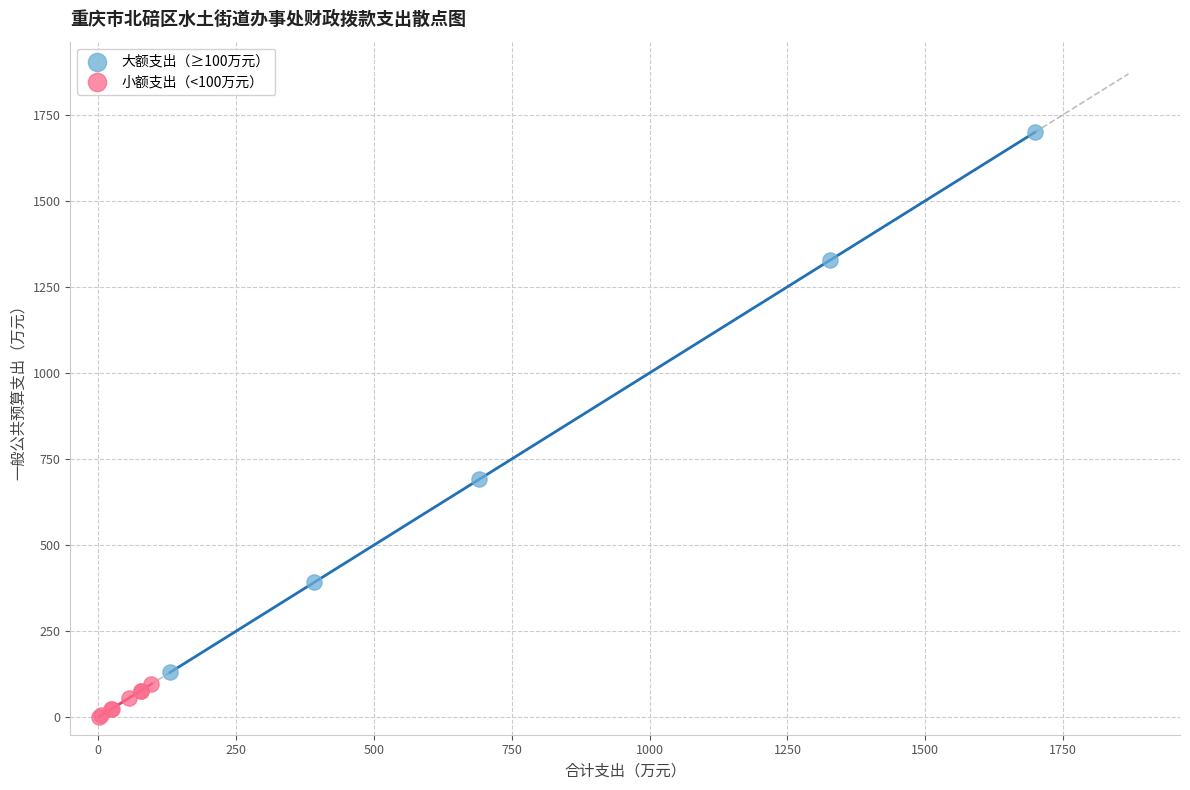

Which series contains the lowest Y value?

小额支出（<100万元）